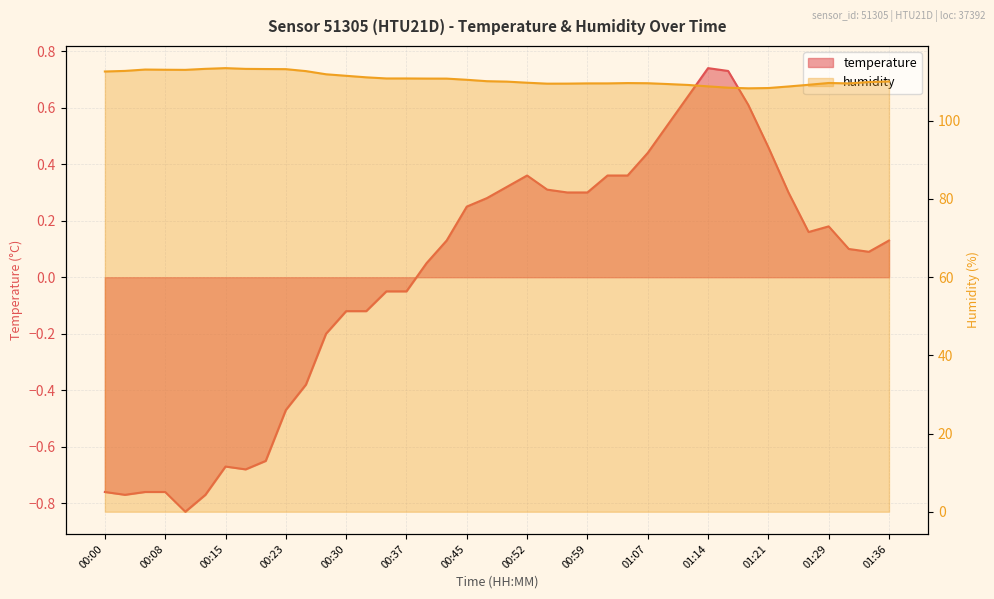

Which series has the widest spread of values?

humidity